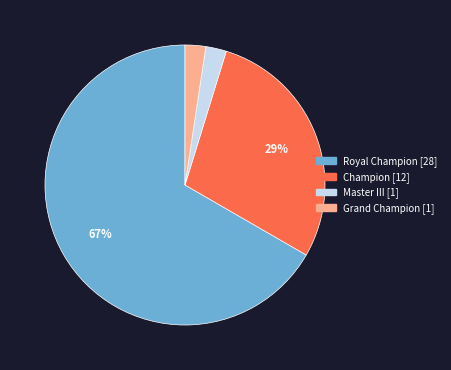

Does any single category account for the majority?

Yes